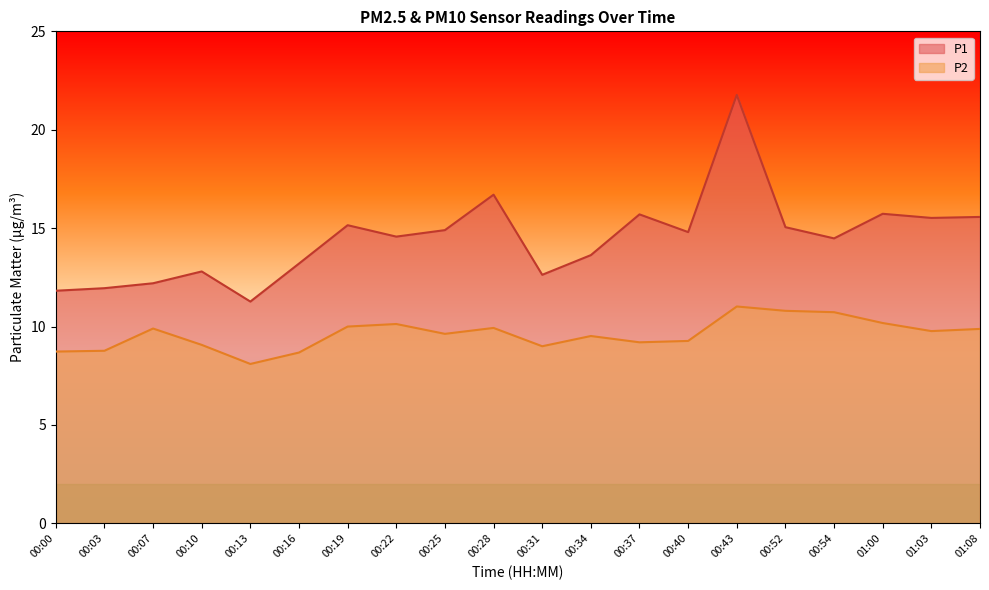

Which series has the widest spread of values?

P1